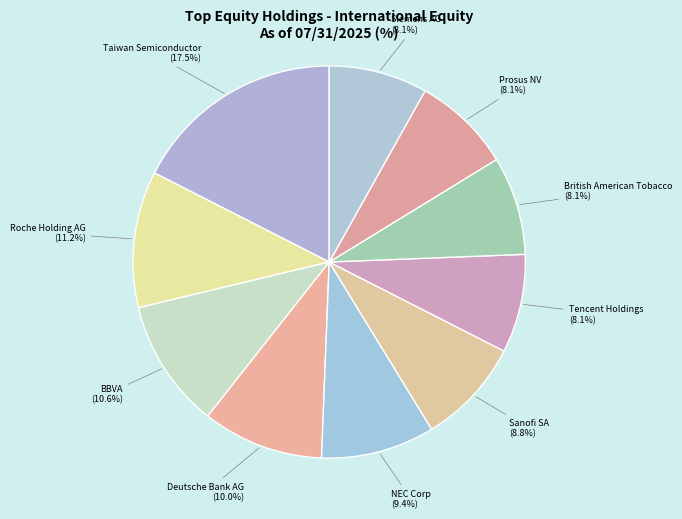

Which has a higher value, Siemens AG or BBVA?

BBVA